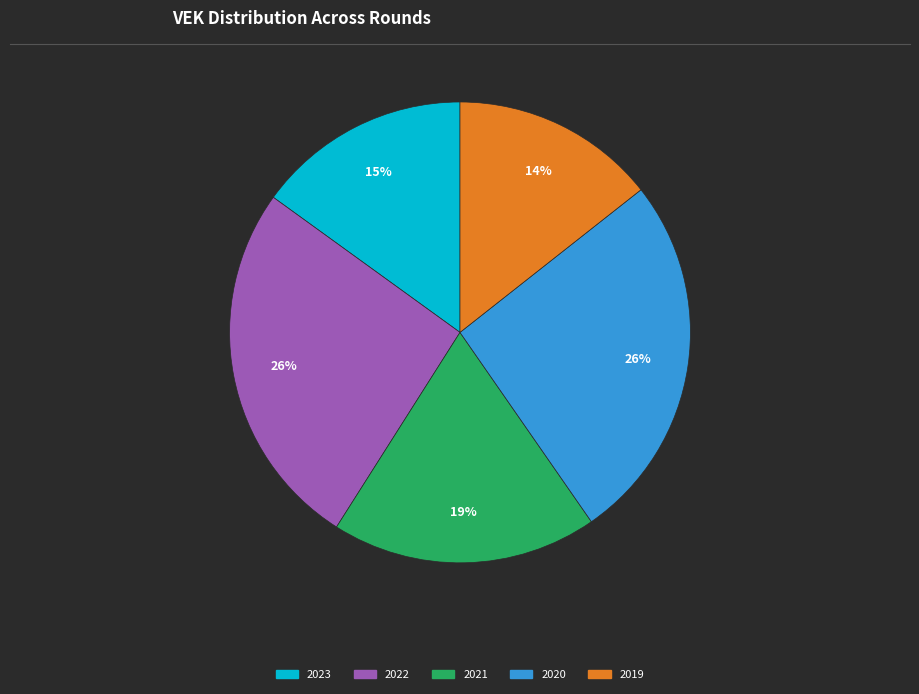

How many segments does this pie chart have?

5